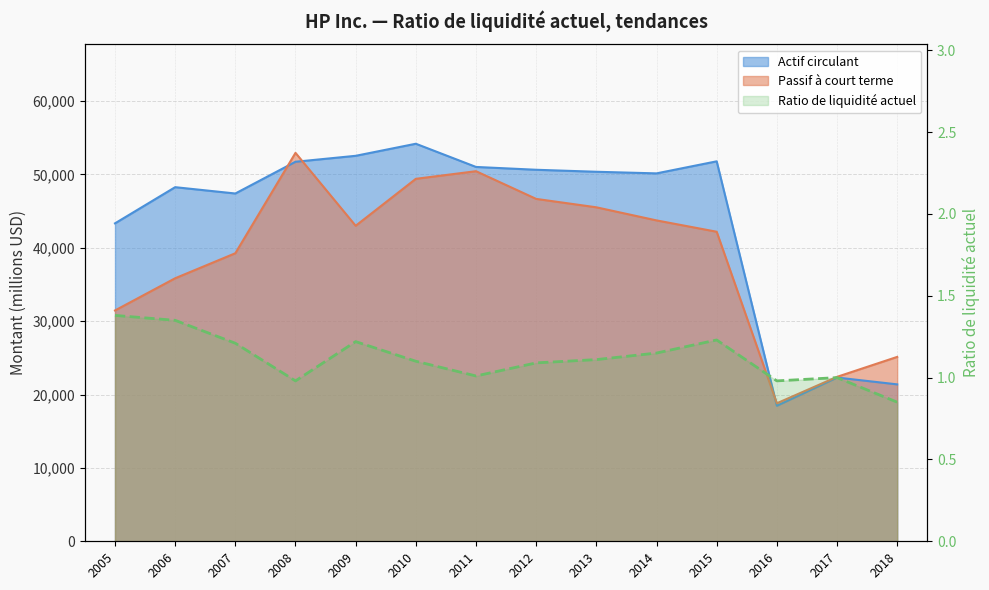

At which category is the sum across all series the highest?

2008